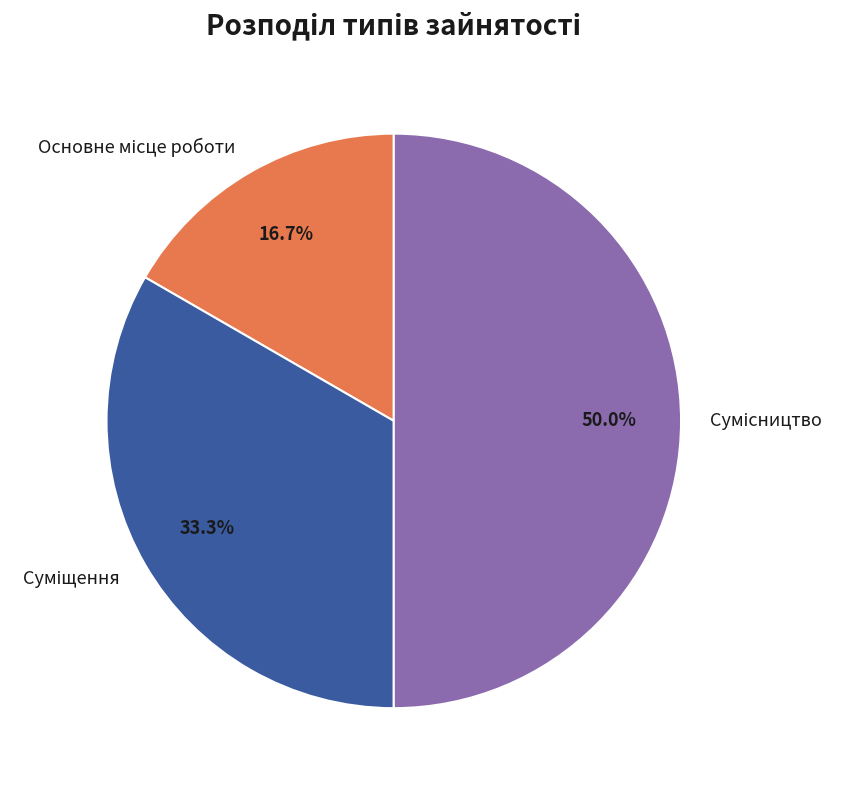

How many slices are in this pie chart?

3